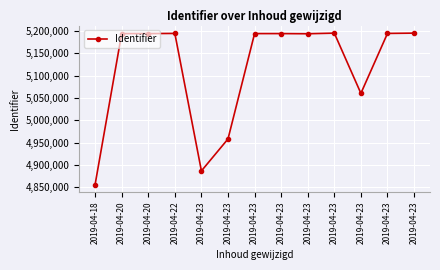

What is the value of the 3rd point from the left?

5194241